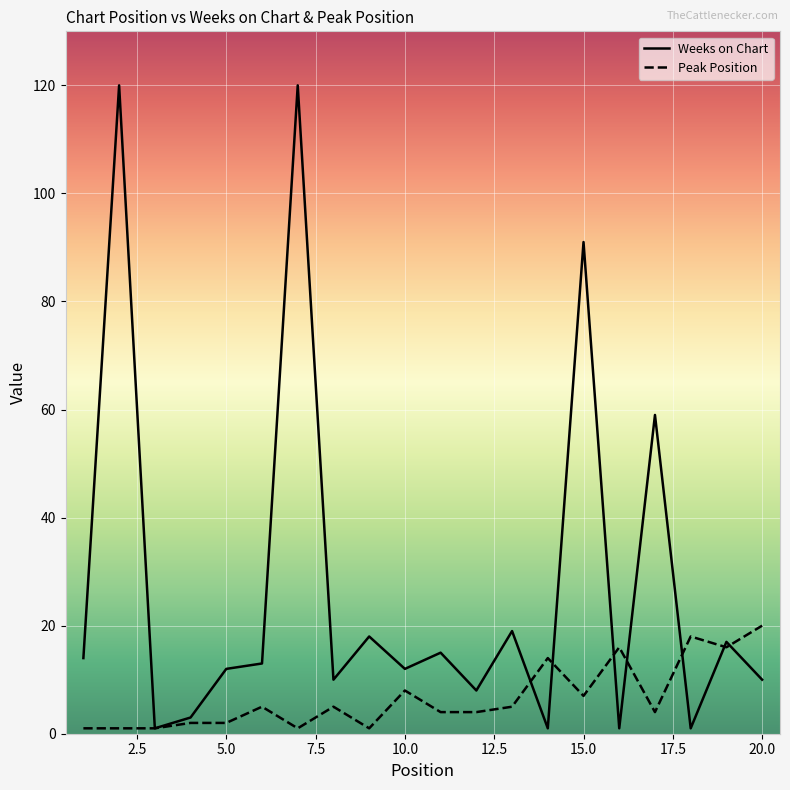

Rank the series by their maximum value, from highest to lowest.

Weeks on Chart, Peak Position